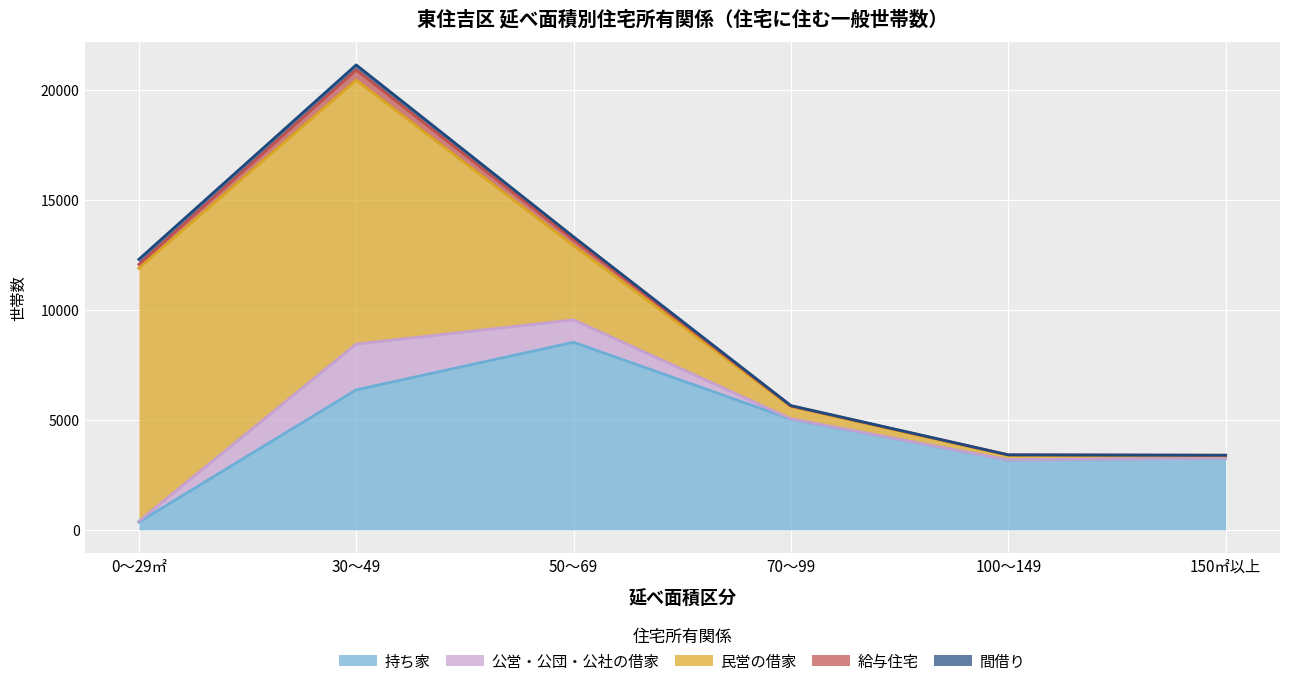

What is the difference between the 公営・公団・公社の借家 values at 30～49 and 150㎡以上?

2079